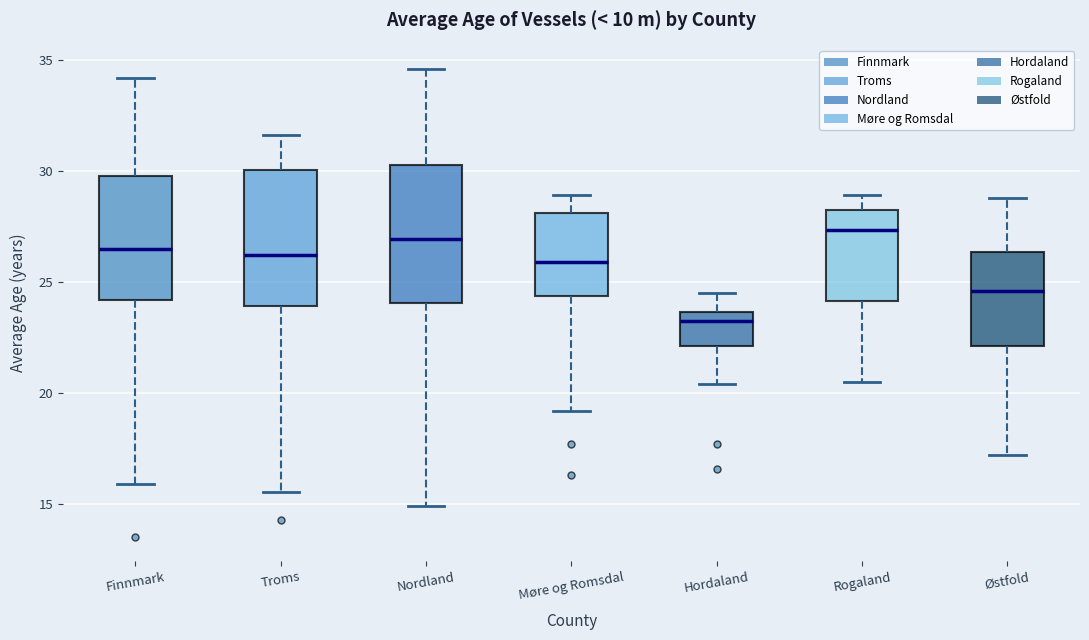

Where is the lower edge of the box for Finnmark on the y-axis? The values are not printed on the chart, so give them approximately, as read against the axis.

24.0